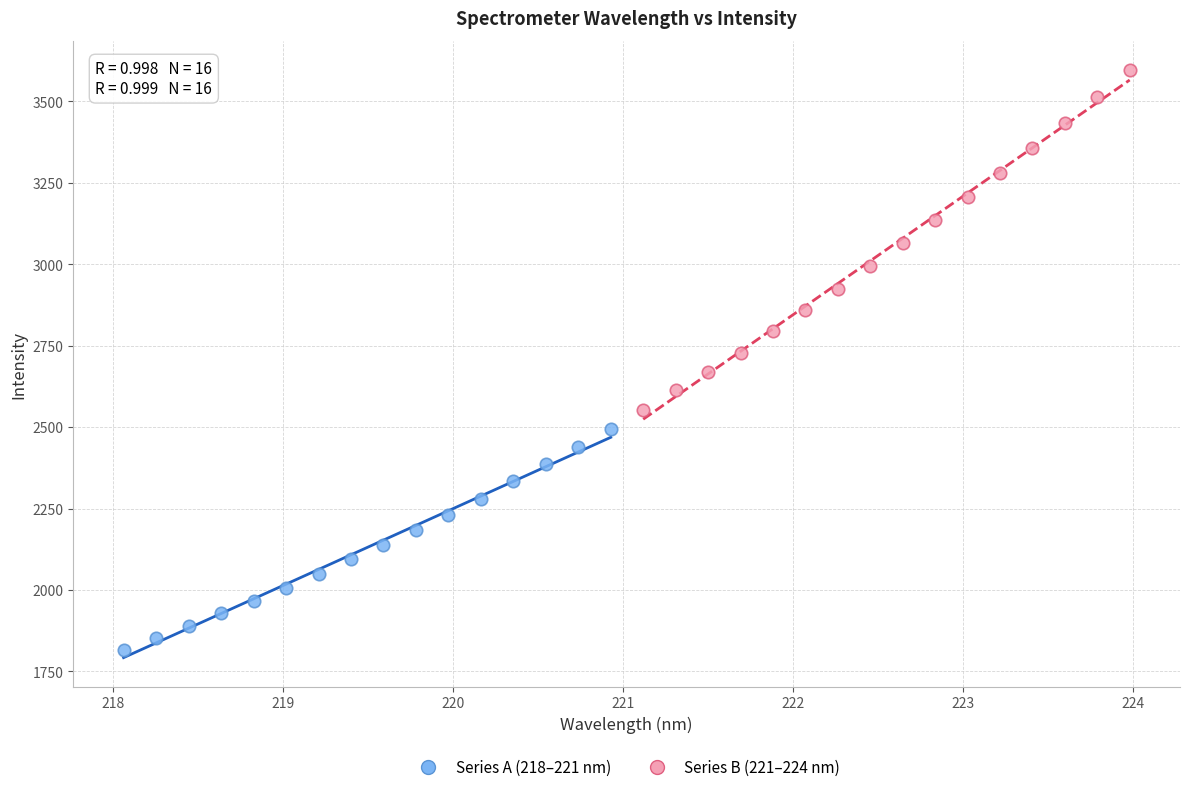

Which series contains the highest Y value?

Series B (221–224 nm)